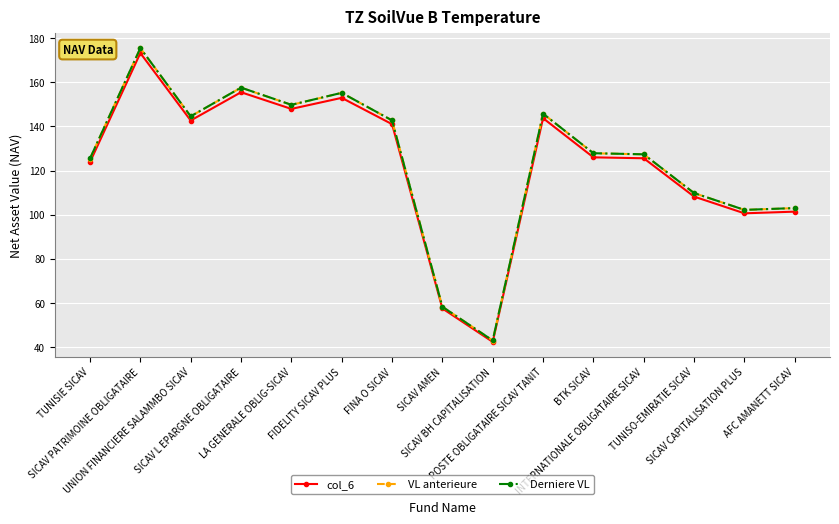

What is the highest value of the Derniere VL series?

175.6